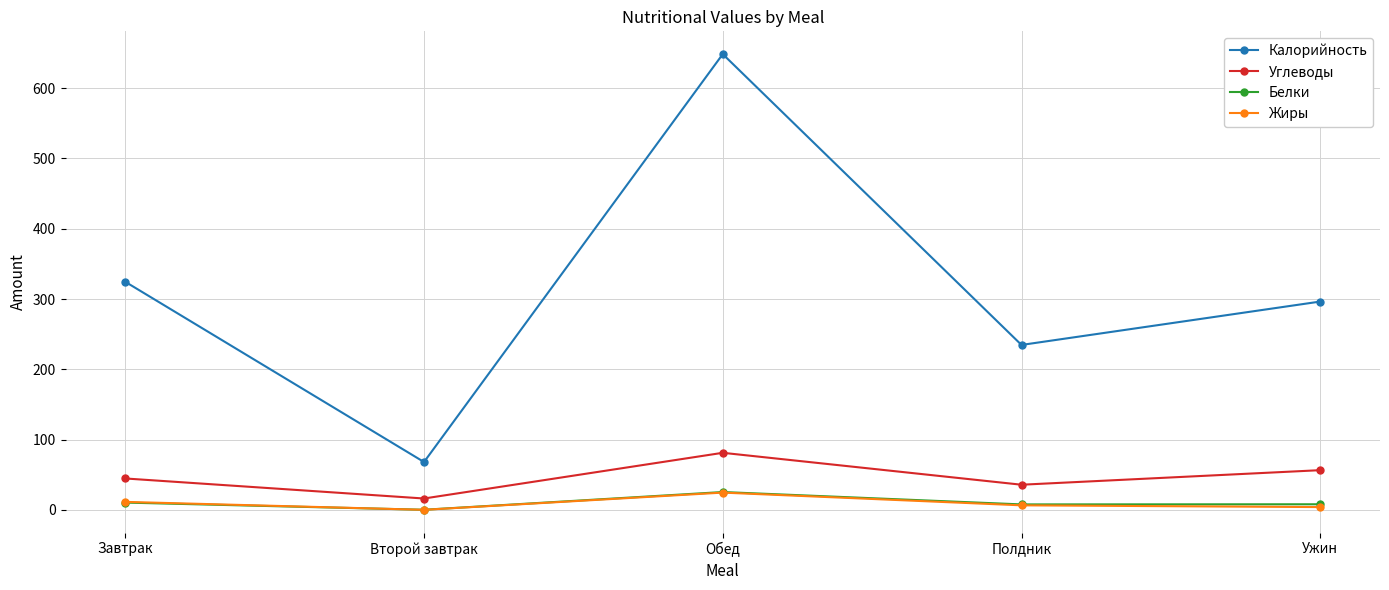

Count the number of data series in this chart.

4